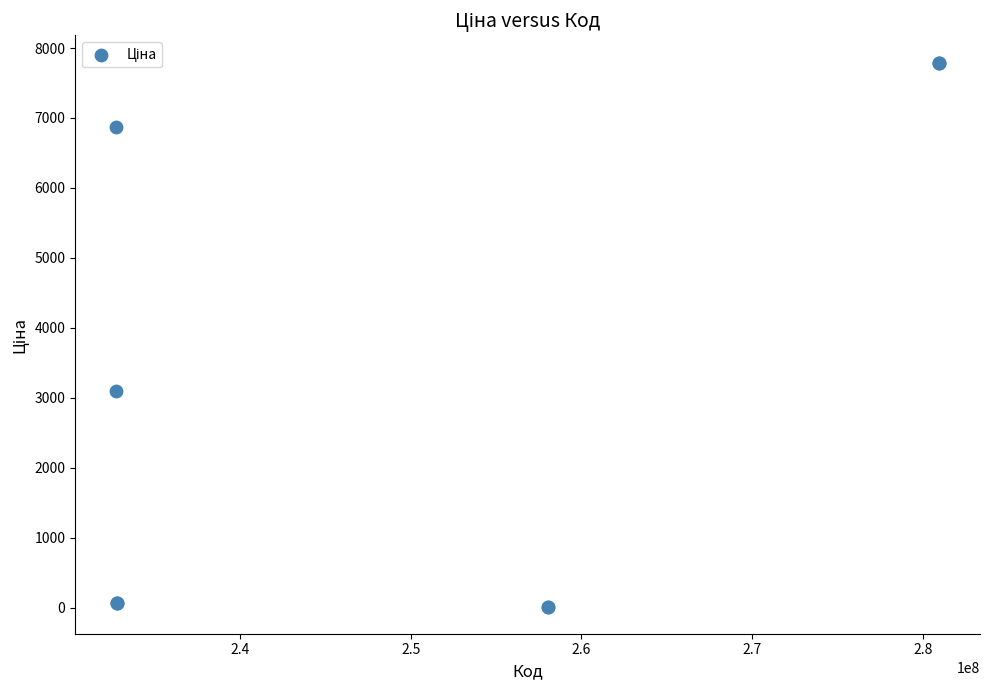

What Y value in the scatter plot is closest to 3904?

3091.2